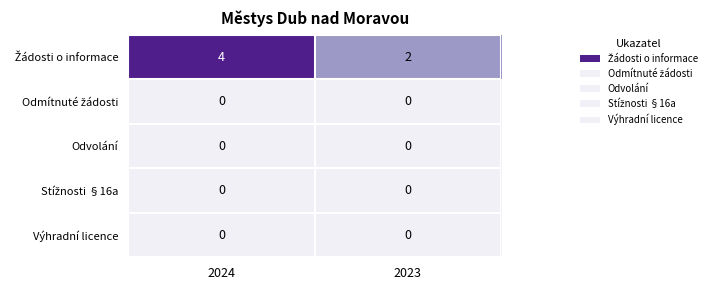

What is the total value across all series at 2024?

4